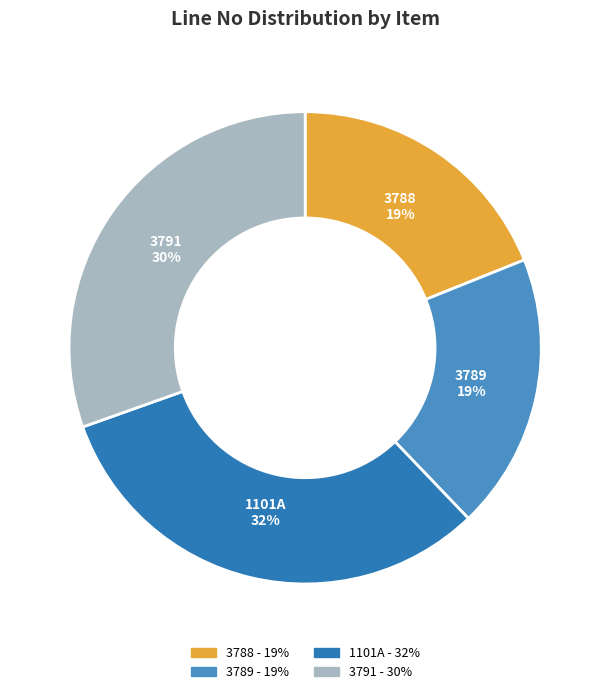

What is the largest slice in the pie chart?

1101A